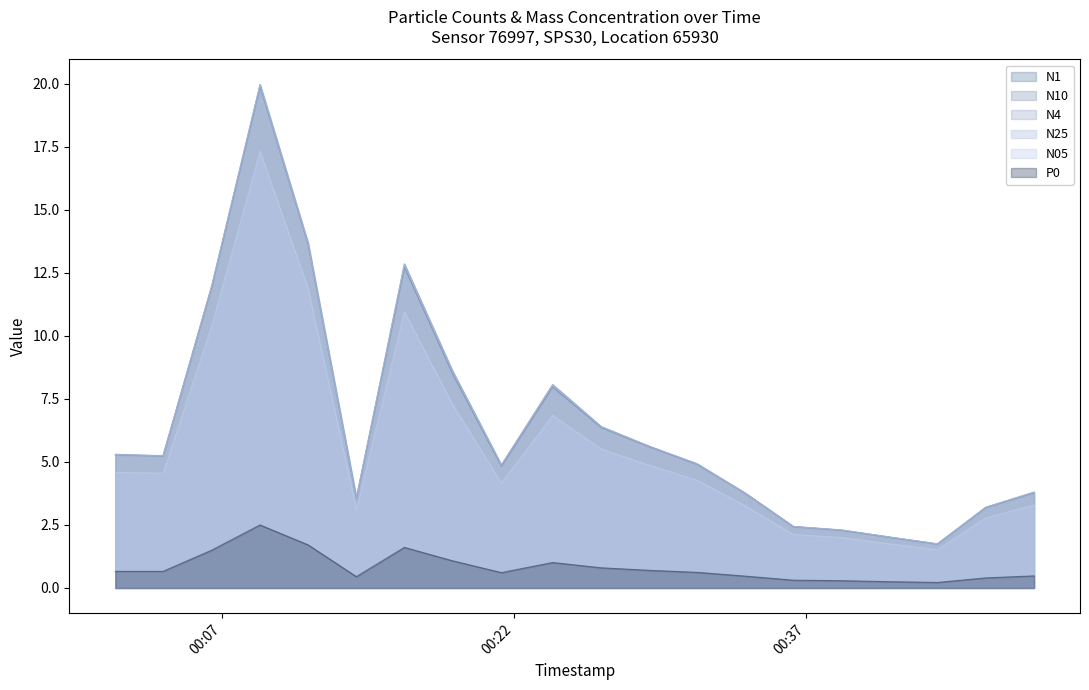

How many values in the N1 series exceed 5?

10